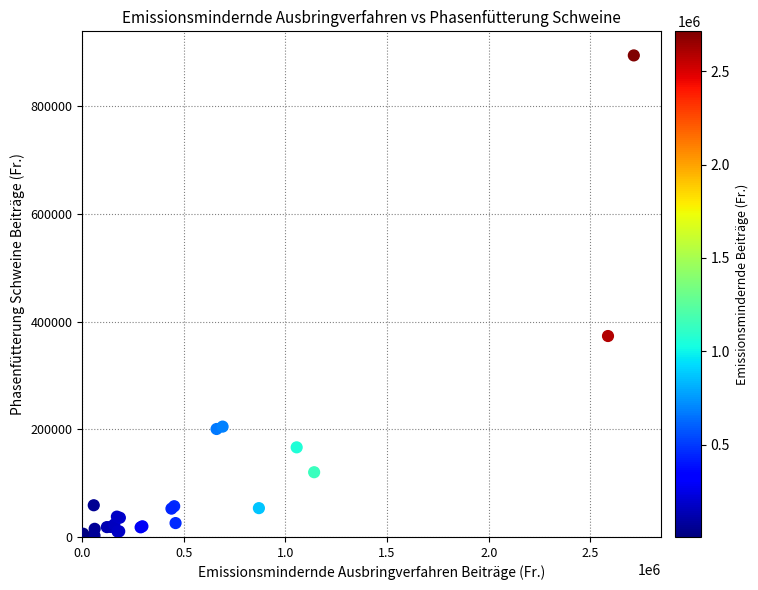

What Y value in the scatter plot is closest to 447381?

373373